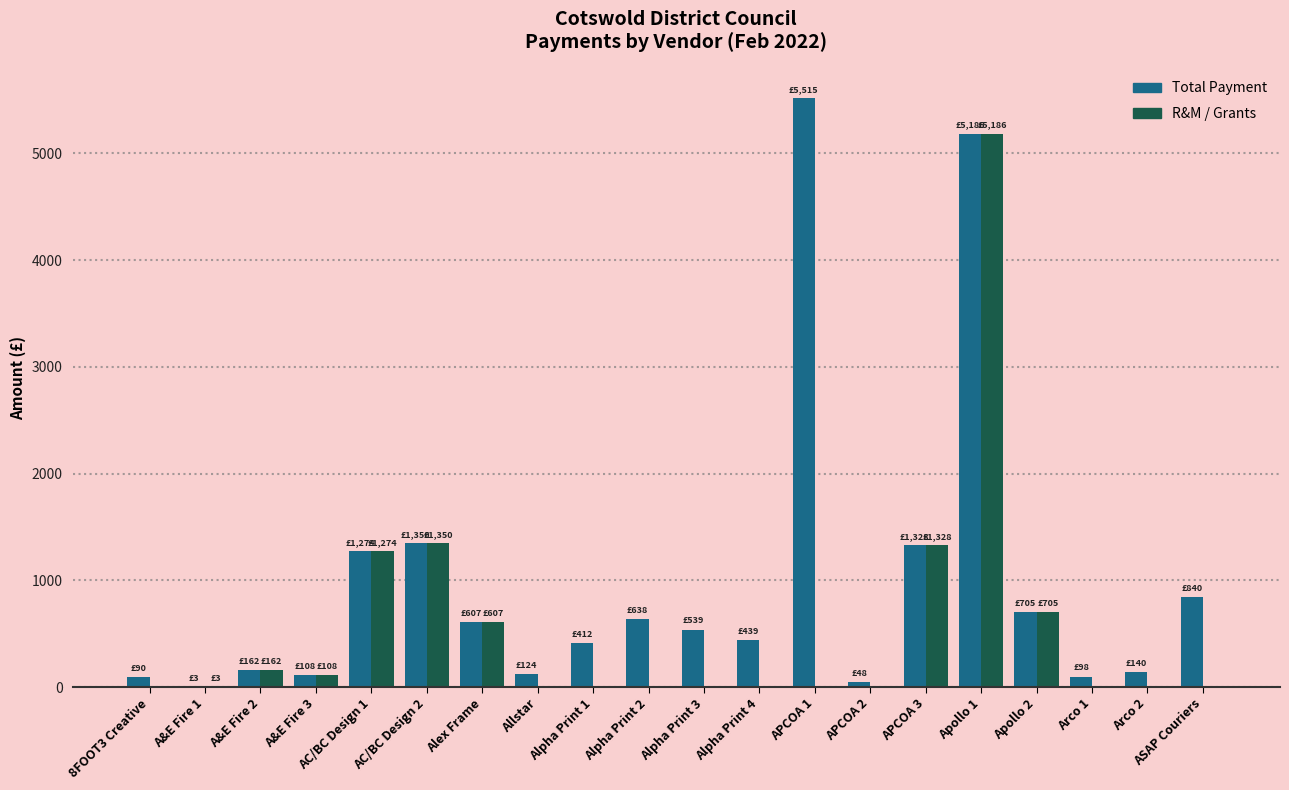

How many values in the R&M / Grants series exceed 0?

9